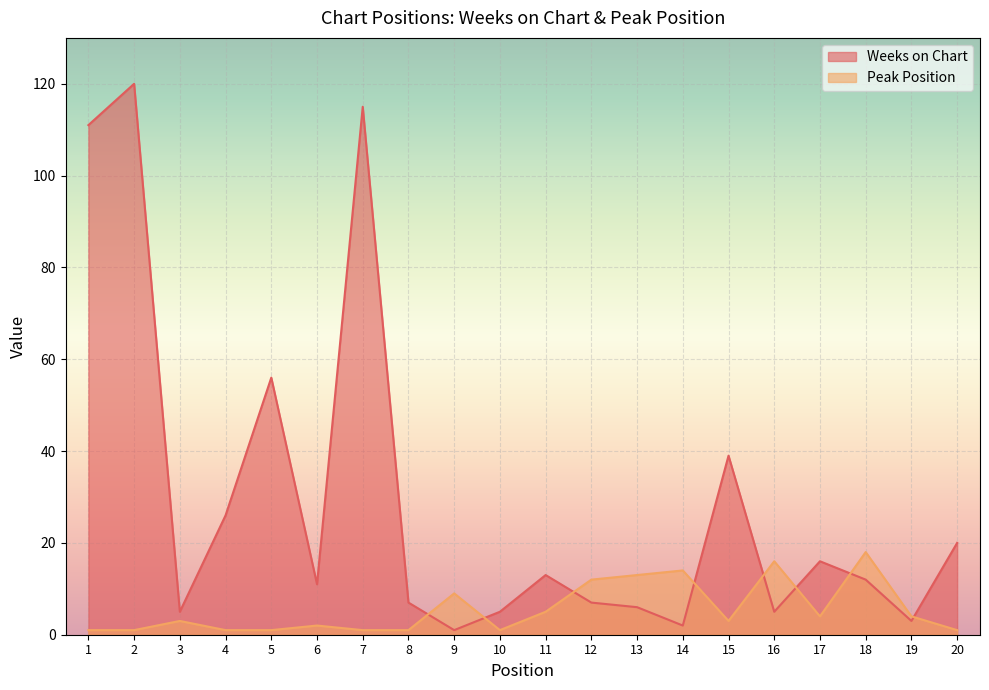

Is it true that Weeks on Chart equals 12 at 18?

True